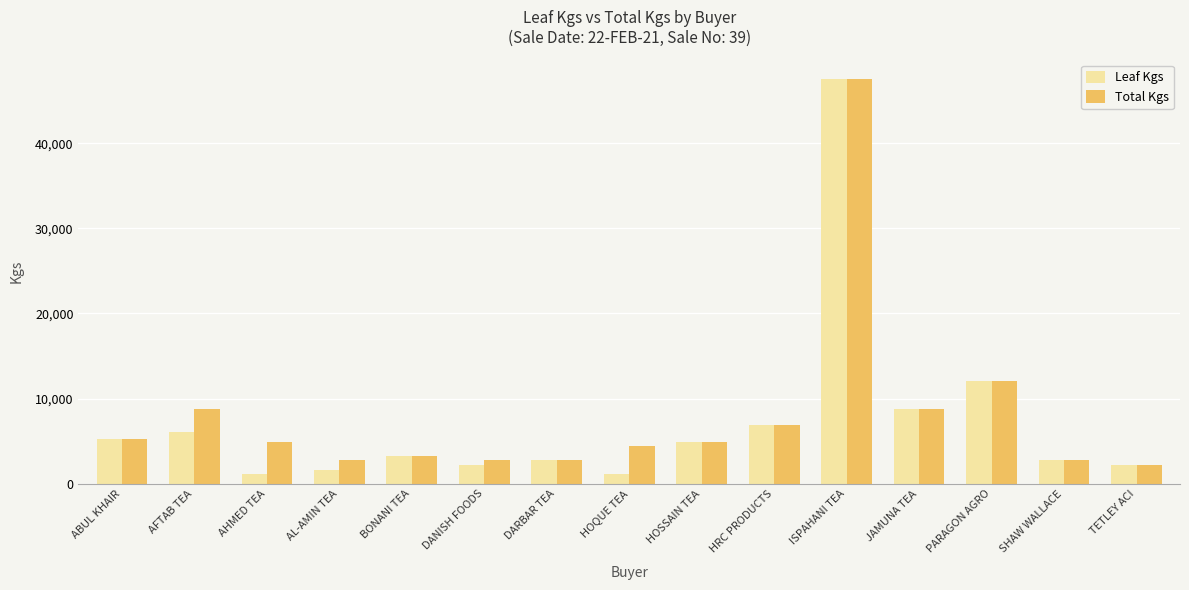

What is the total value across all series at ABUL KHAIR?

10429.0